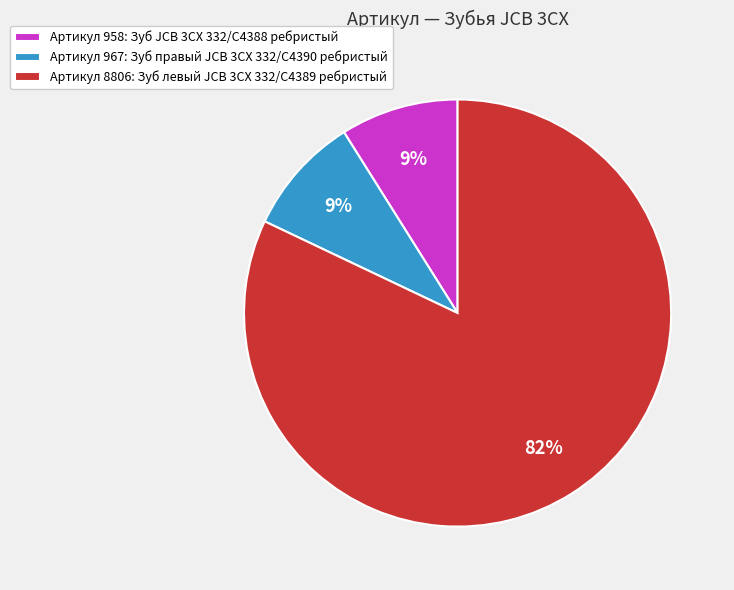

Is it true that Артикул 8806: Зуб левый JCB 3CX 332/C4389 ребристый is 73% of the pie?

False